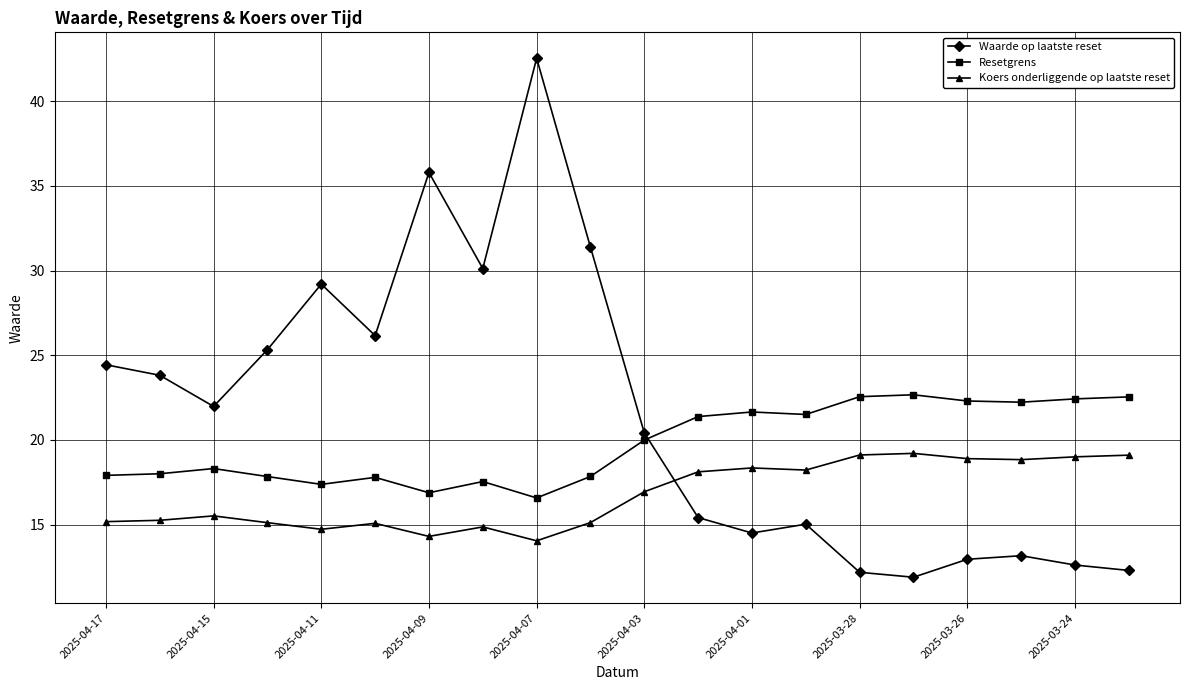

True or false: Koers onderliggende op laatste reset has more than 0 interior local peaks.

True